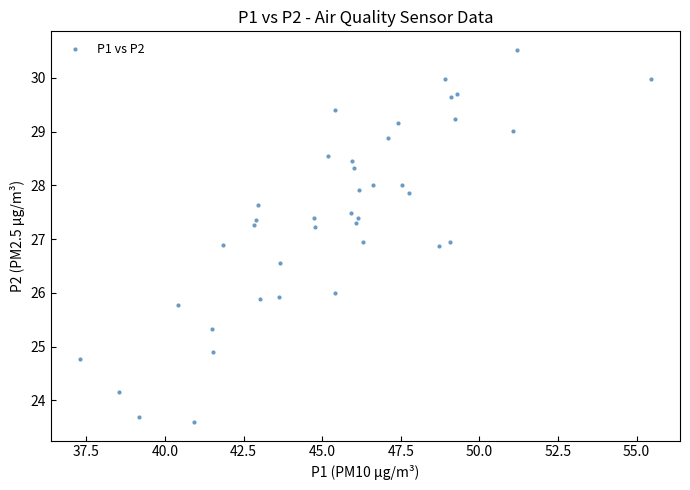

What is the range of X values (max minus min)?

18.2